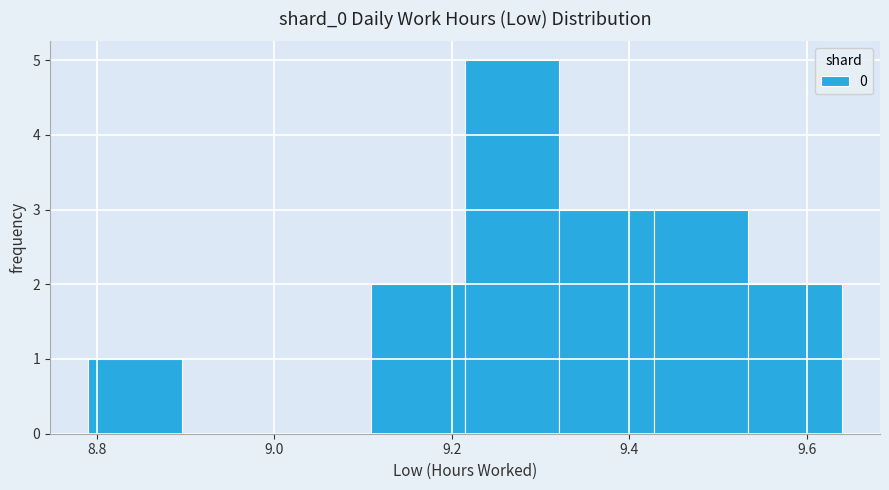

Over which range of the x-axis is the bar tallest?

9.22 to 9.32